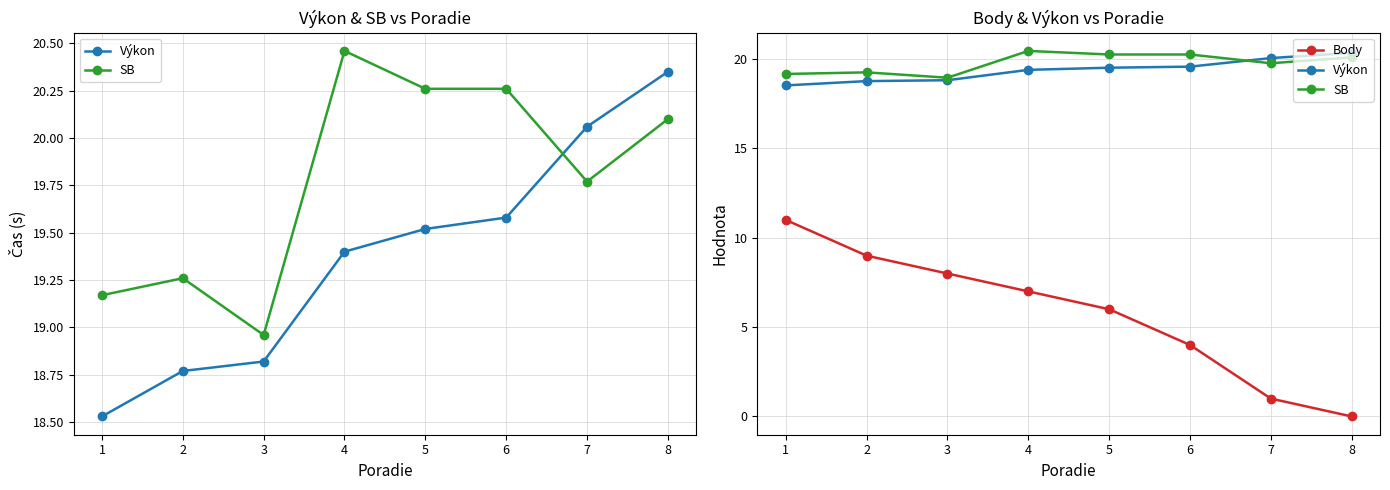

At how many categories does at least one series exceed 1?

8